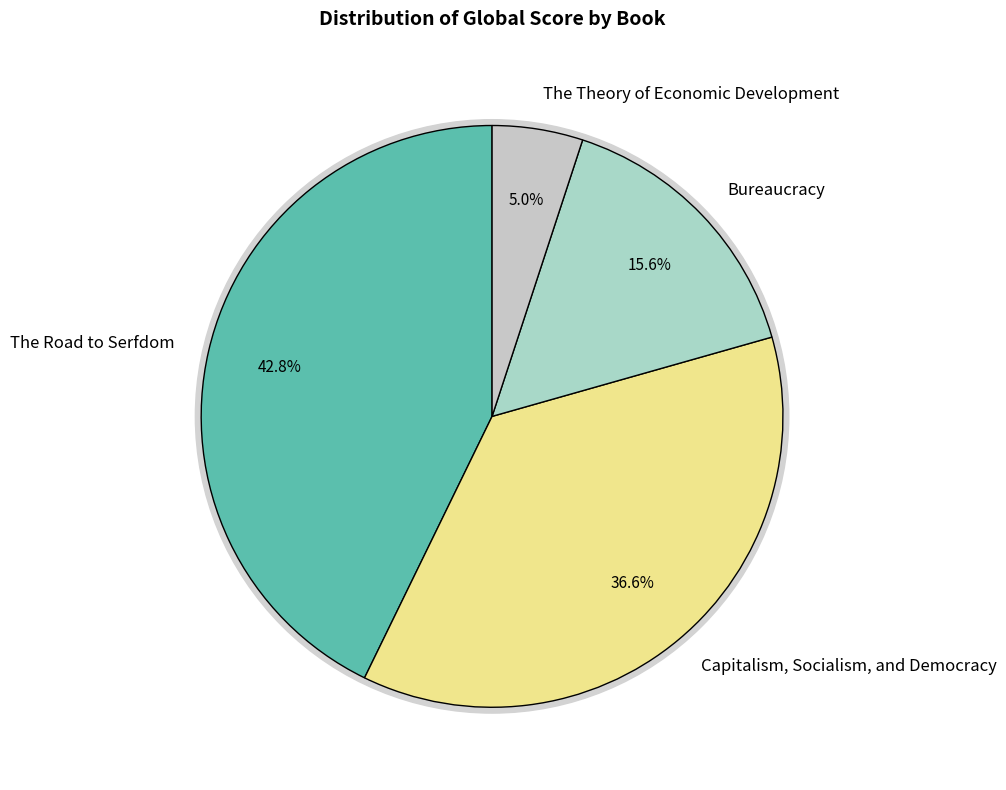

Which has a higher value, The Road to Serfdom or Bureaucracy?

The Road to Serfdom